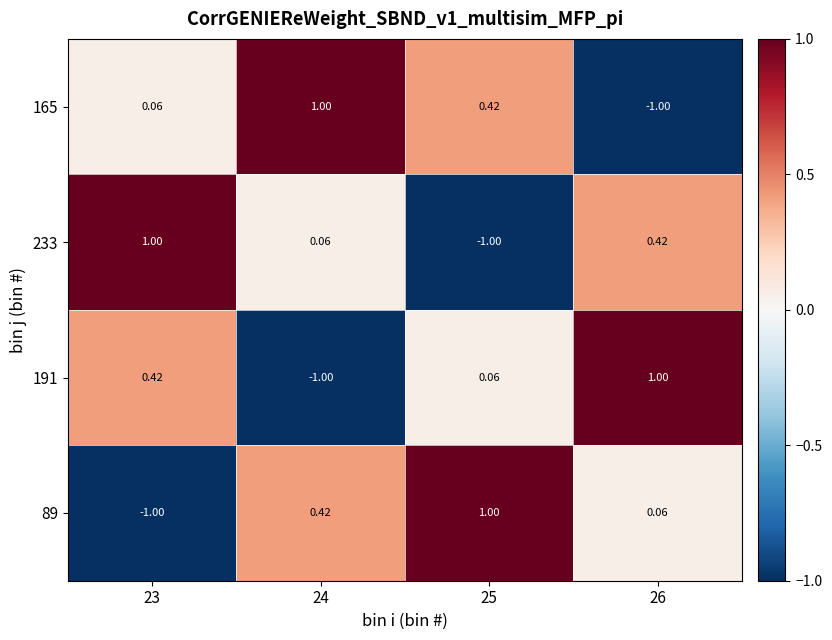

How many data points does each series have?

4